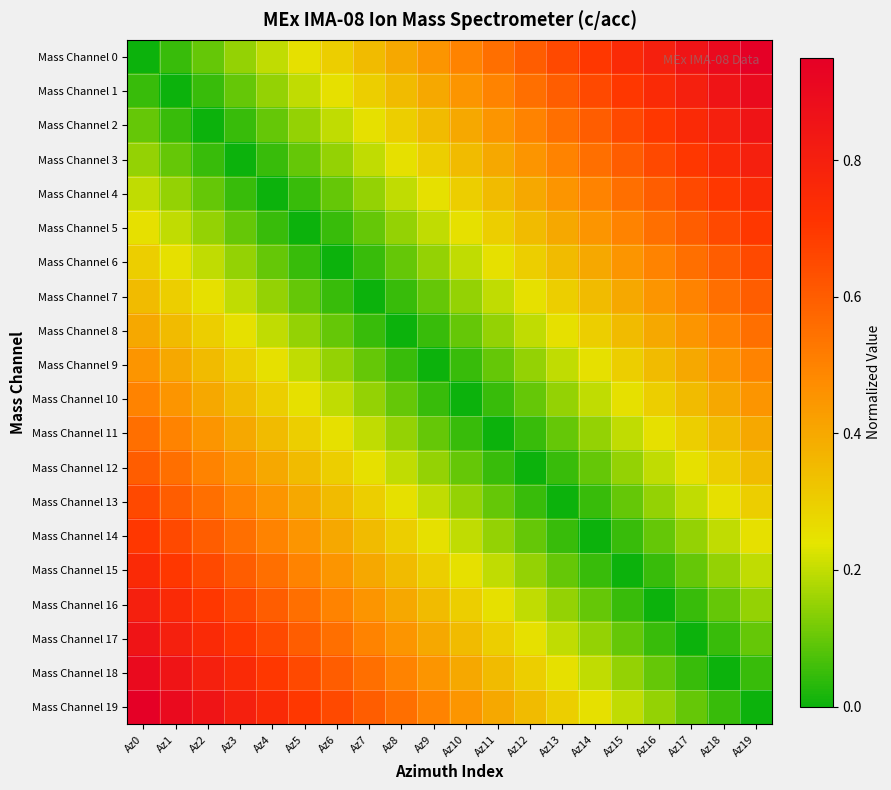

At which category is the sum across all series the highest?

Az0